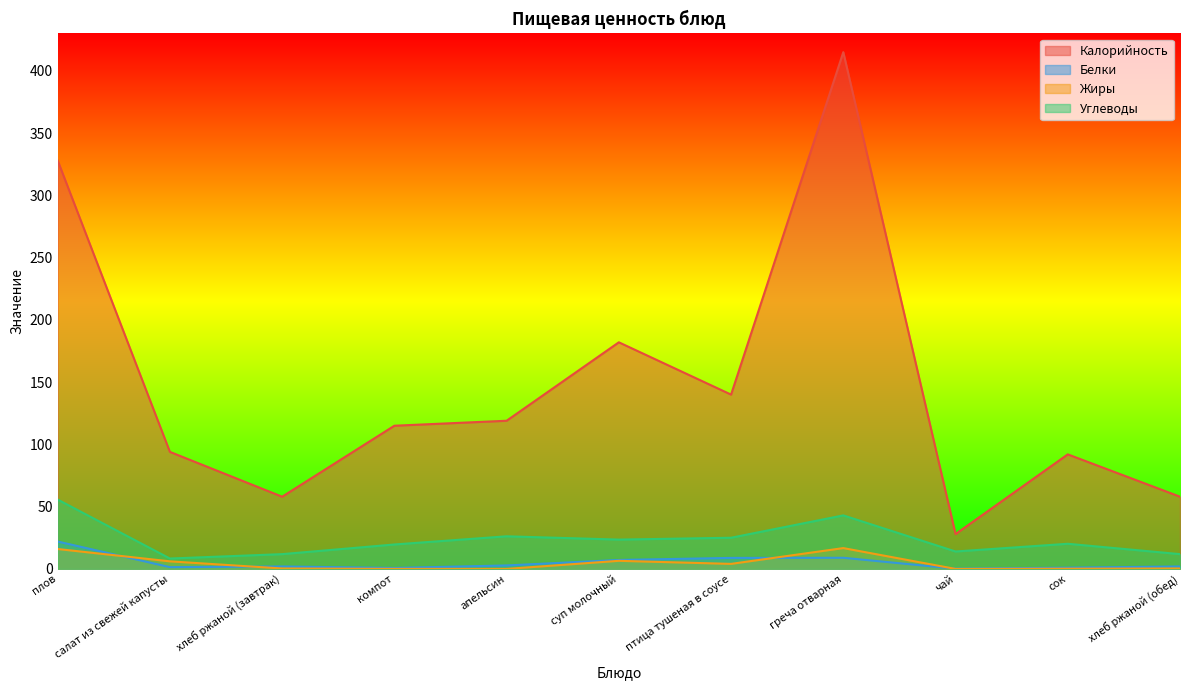

What is the difference between the maximum and minimum values in the Углеводы series?

47.3